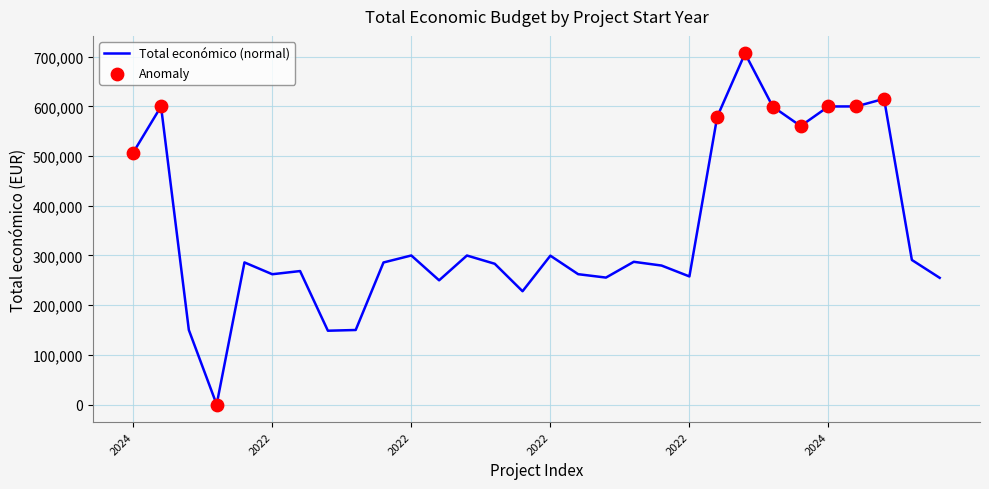

What is the greatest value displayed?

706697